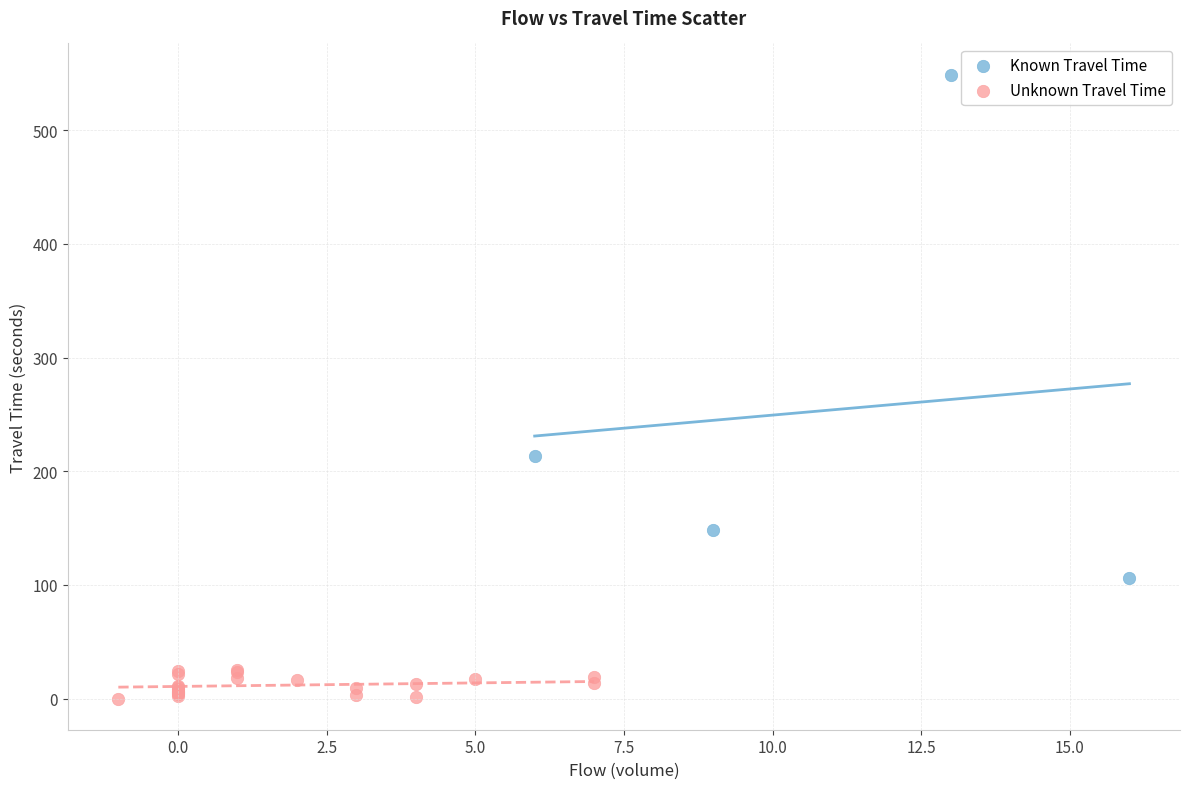

What are all the series names shown in the legend?

Known Travel Time, Unknown Travel Time